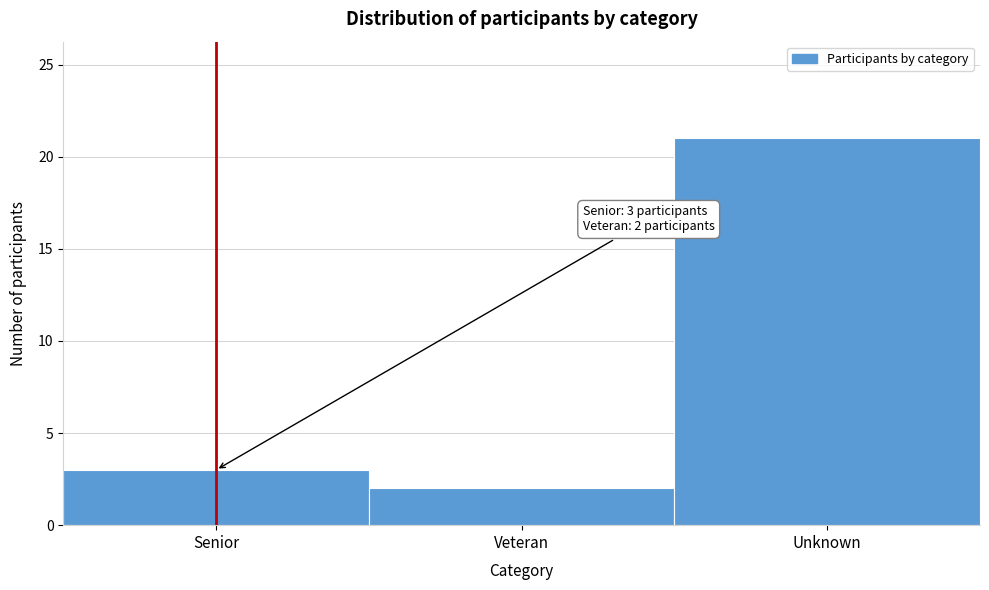

Reading right to left, extract all data points from this chart.

21	2	3